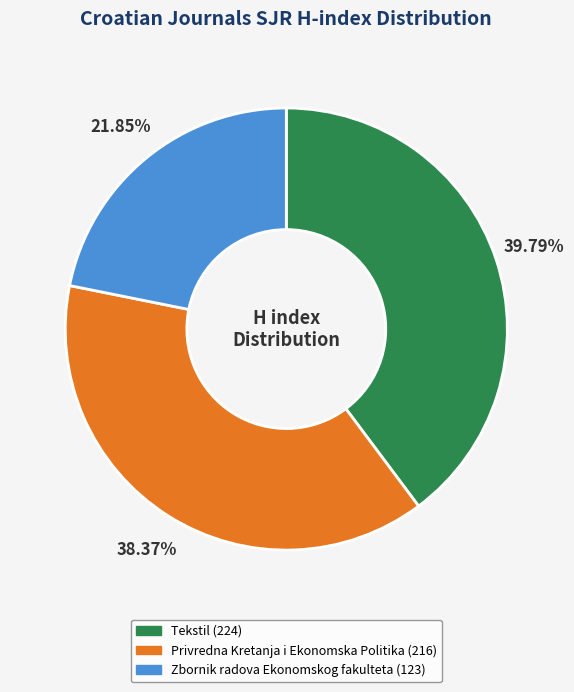

What percentage is the Zbornik radova Ekonomskog fakulteta slice, to the nearest percent?

22%